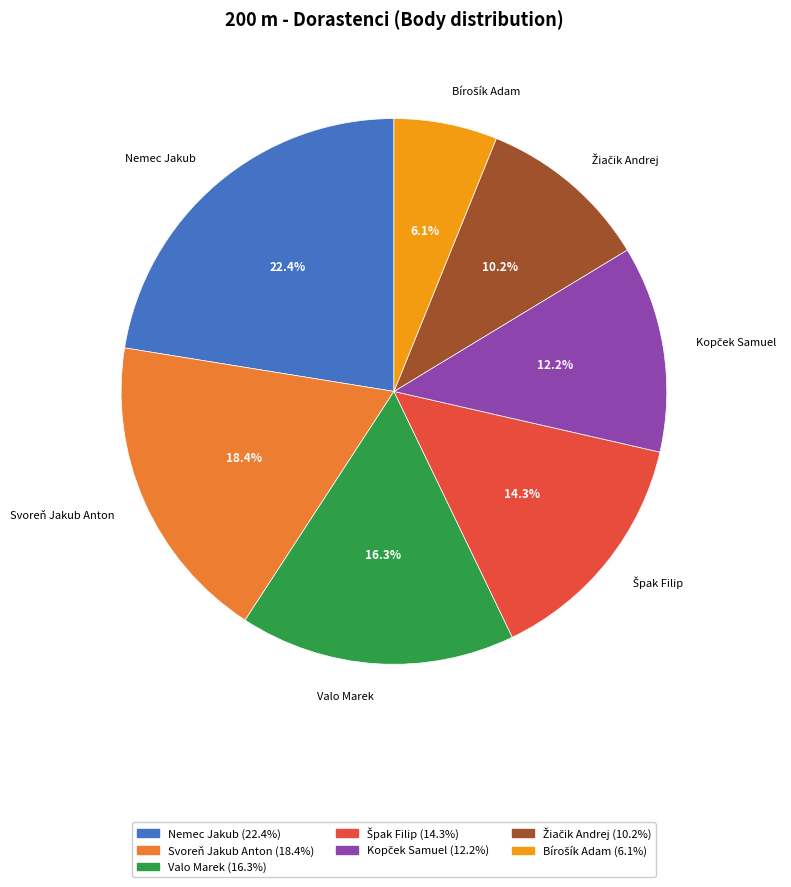

Is there any slice that represents more than half of the pie?

No